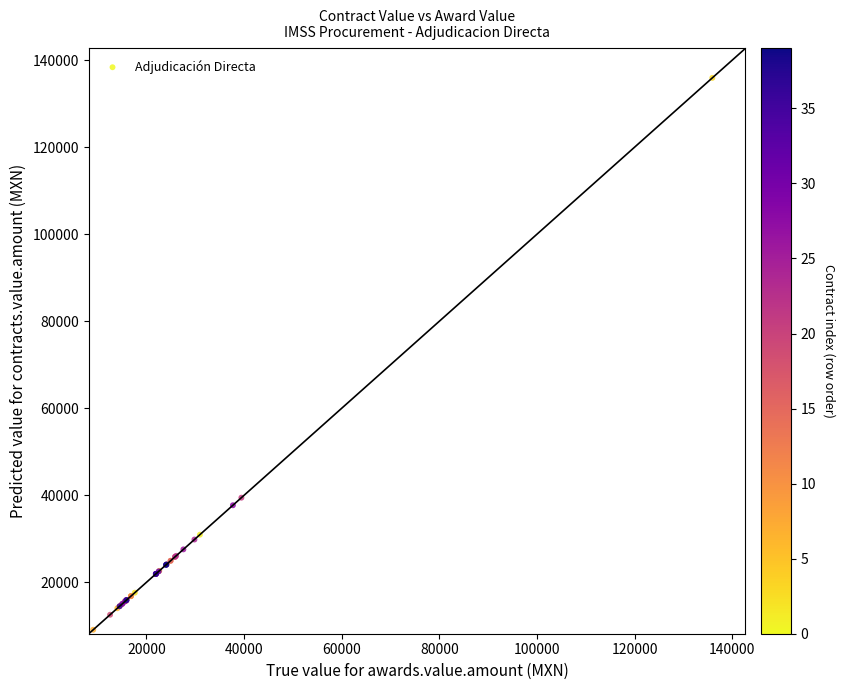

What Y value in the scatter plot is closest to 72491?

39440.0